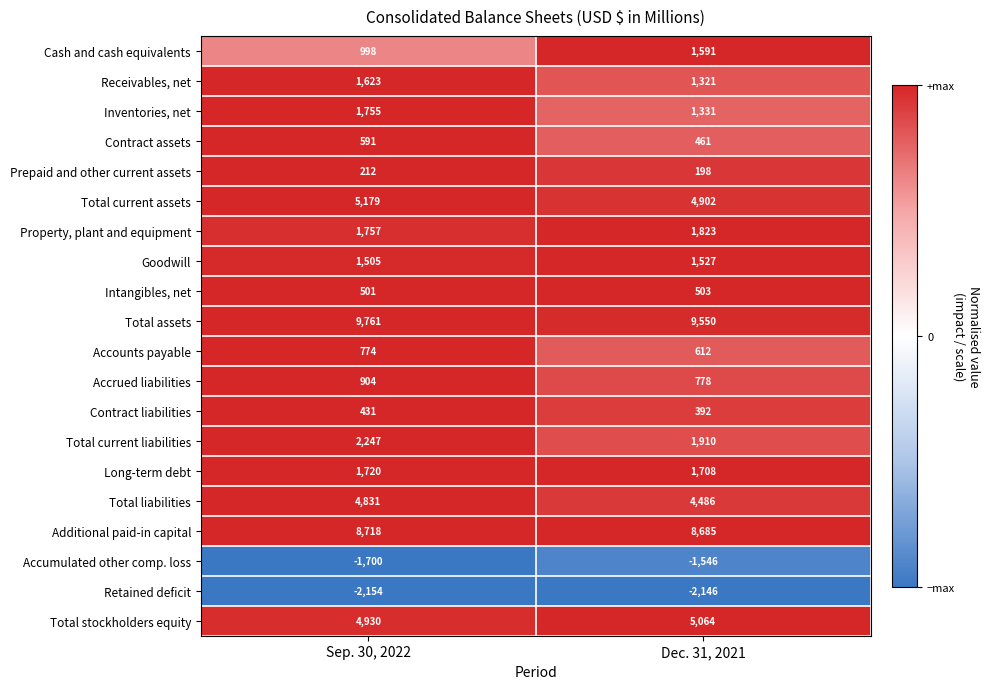

How many data points in Total stockholders equity are less than 5064?

1